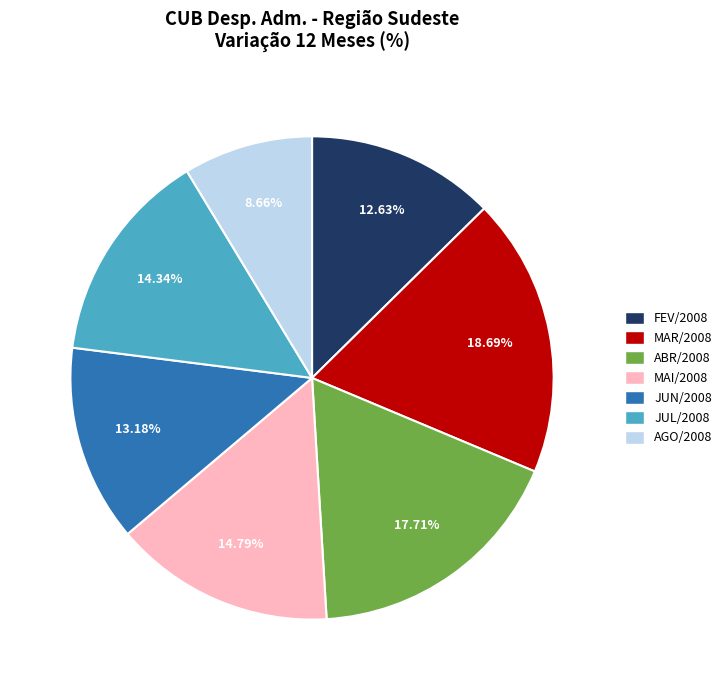

To the nearest percent, what is the difference between the MAI/2008 and MAR/2008 slice percentages?

4%